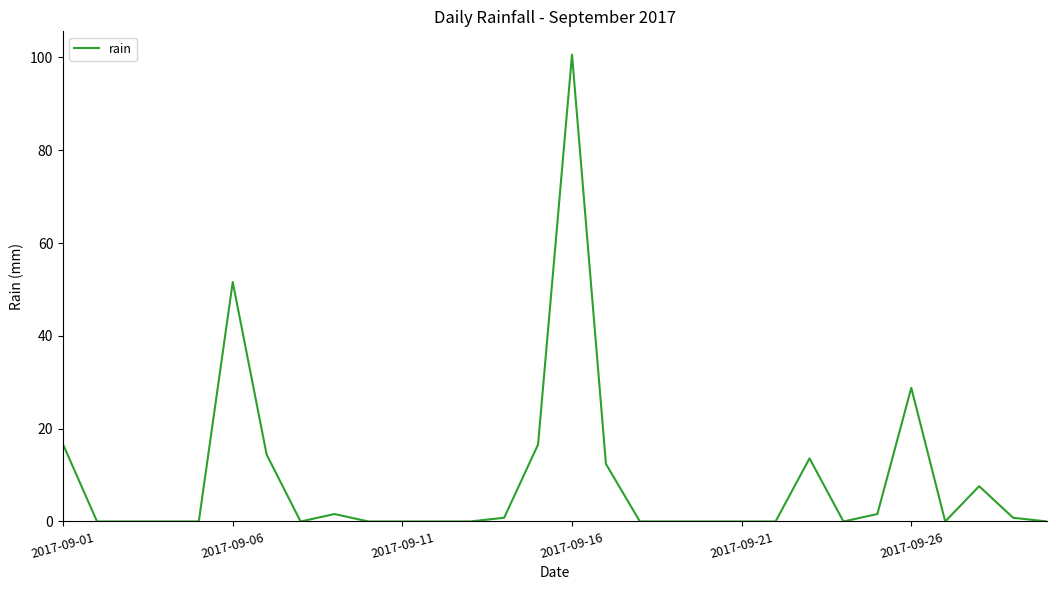

What is the greatest value displayed?

100.6